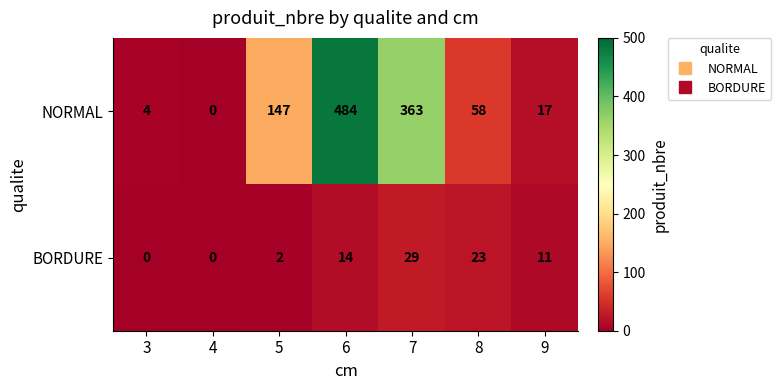

At how many categories does at least one series exceed 356?

2